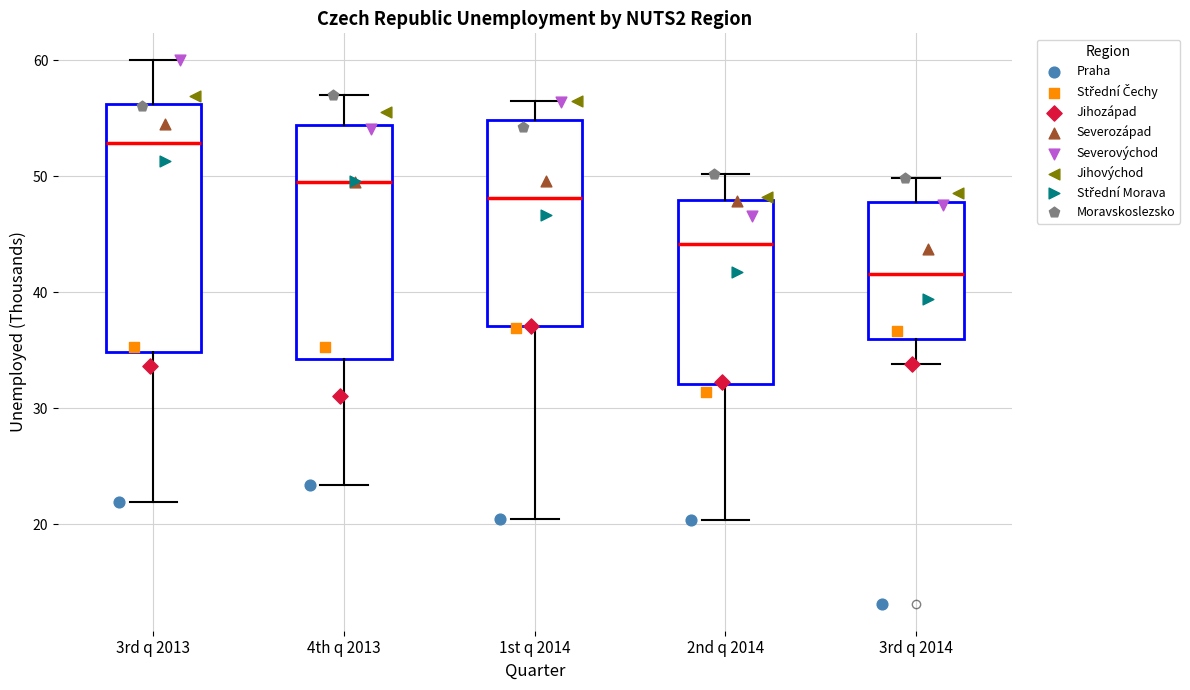

Reading left to right, read every box against the y-axis: the position of its median line, the range the box covers, and the ends of its whiskers. The values are not printed on the chart, so give them approximately, as read against the axis.

3rd q 2013: median 53, box 35 to 56, whiskers 22 to 60
4th q 2013: median 50, box 34 to 54, whiskers 23 to 57
1st q 2014: median 48, box 37 to 55, whiskers 20 to 56
2nd q 2014: median 44, box 32 to 48, whiskers 20 to 50
3rd q 2014: median 42, box 36 to 48, whiskers 34 to 50